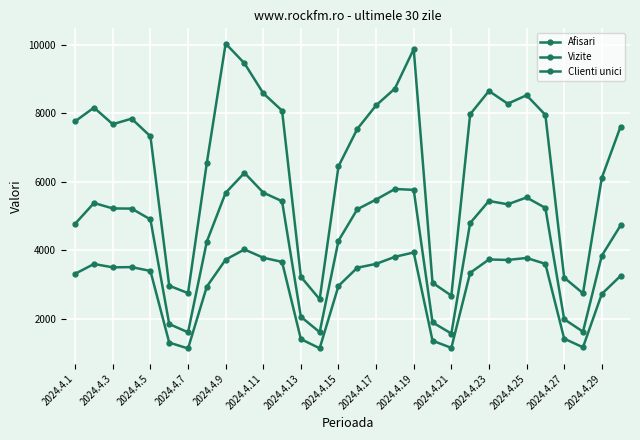

What is the difference between the maximum and second lowest values in the Clienti unici series?

2888